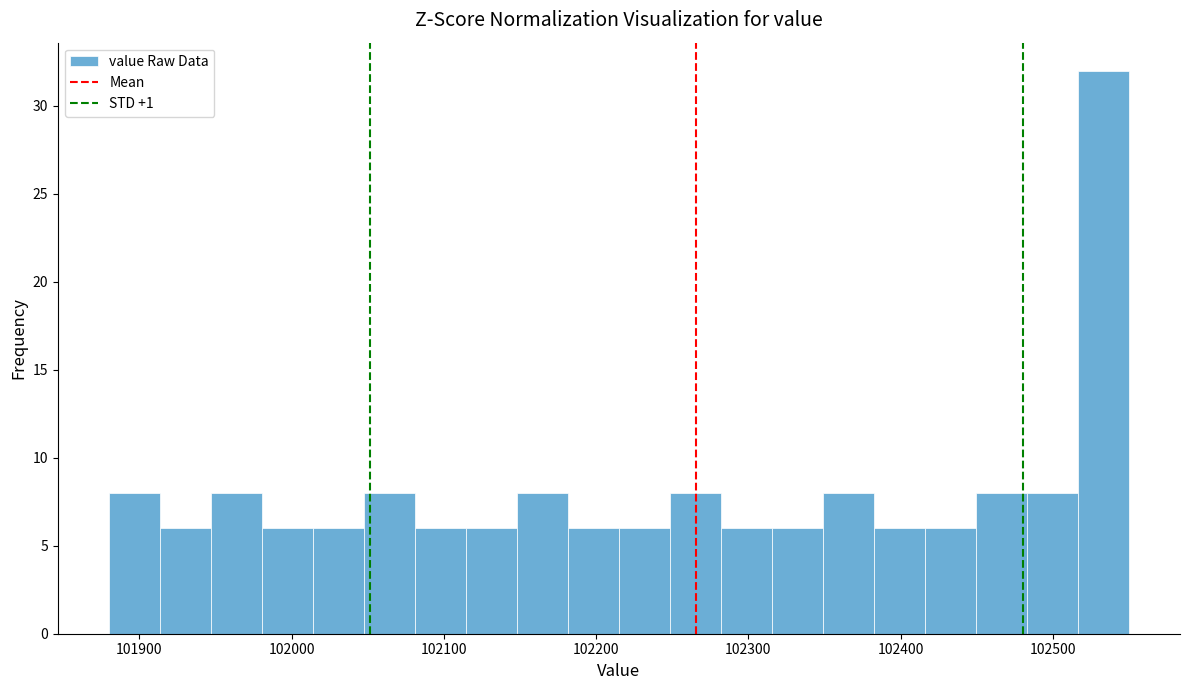

Read against the x-axis, roughly where is the centre of the tallest bar?

102530